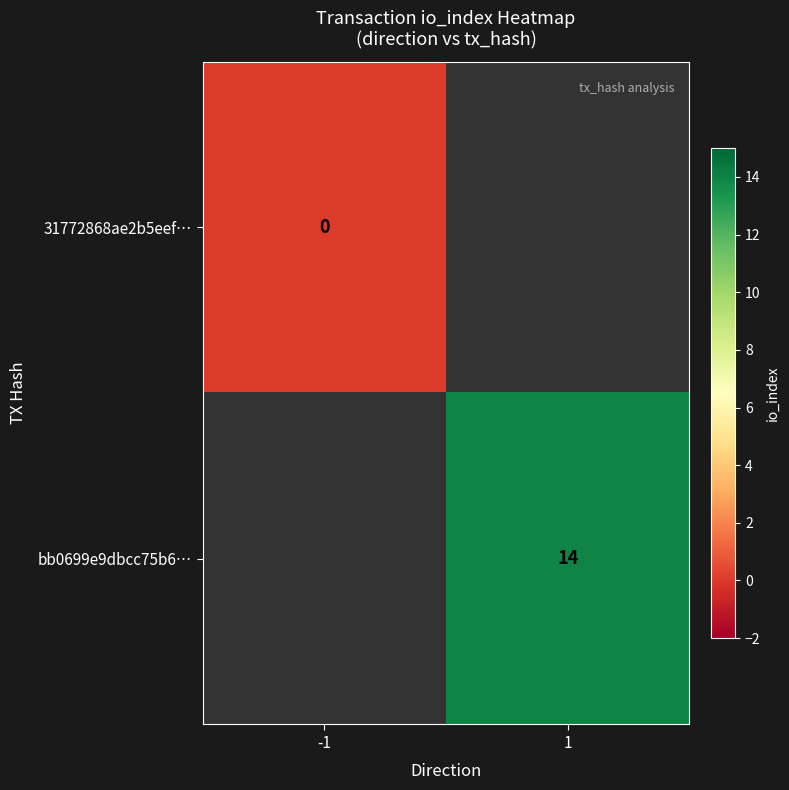

Is it true that bb0699e9dbcc75b6… equals 14 at 1?

True